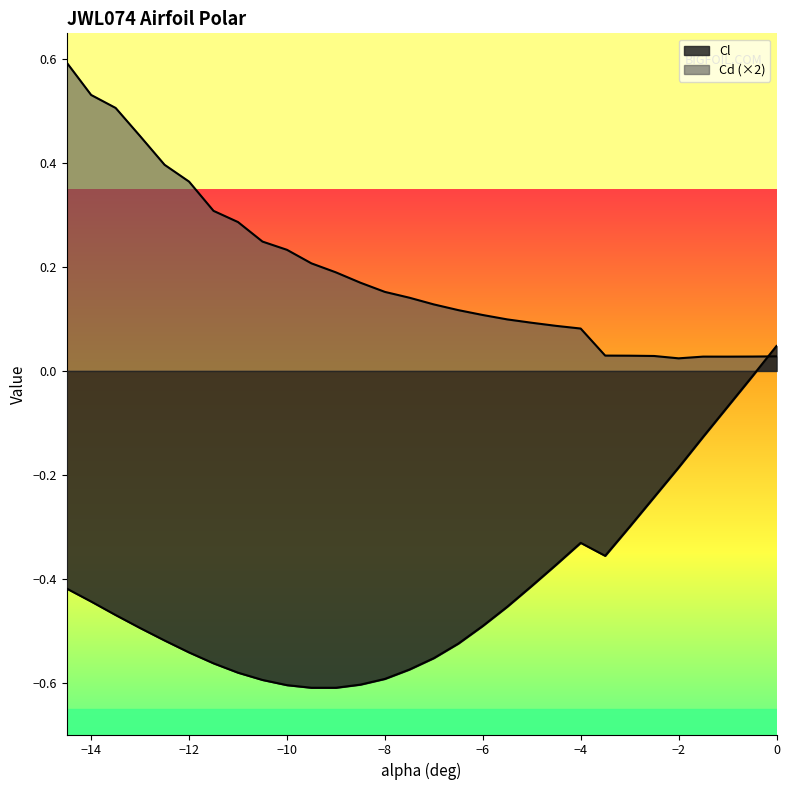

True or false: Cl and Cd intersect in this chart.

True